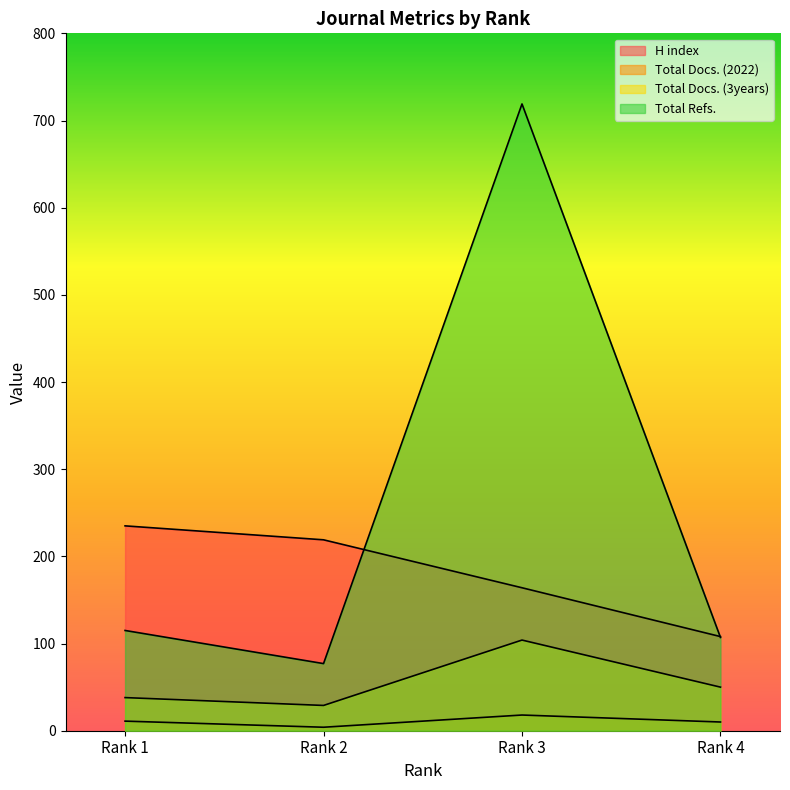

Reading left to right, what are all the values shown in this chart?

H index: 235	219	164	108
Total Docs. (2022): 11	4	18	10
Total Docs. (3years): 38	29	104	50
Total Refs.: 115	77	719	107